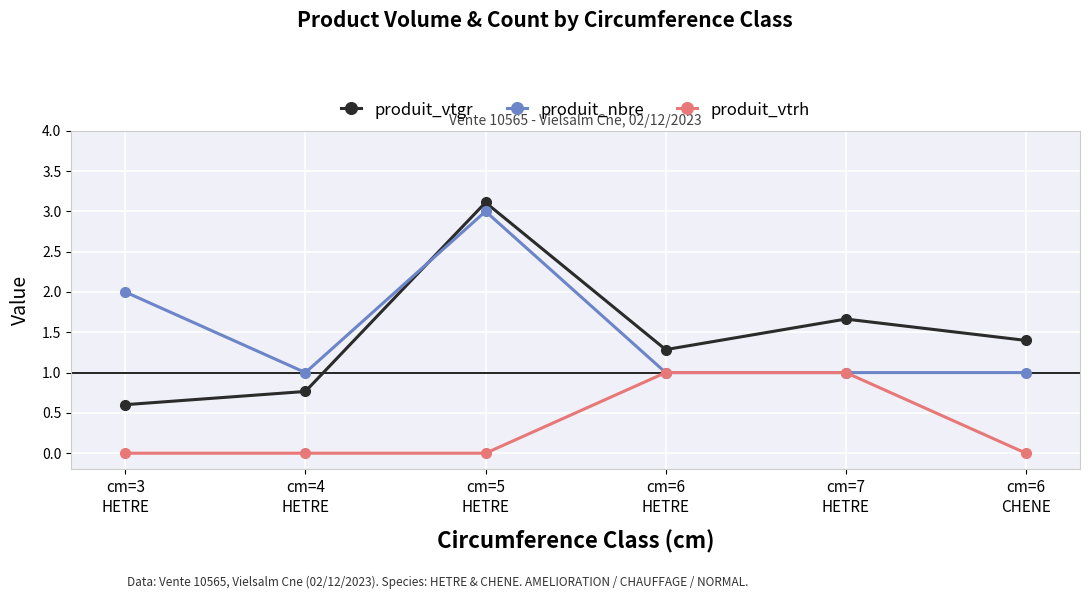

Which category has the highest value across all series?

cm=5
HETRE